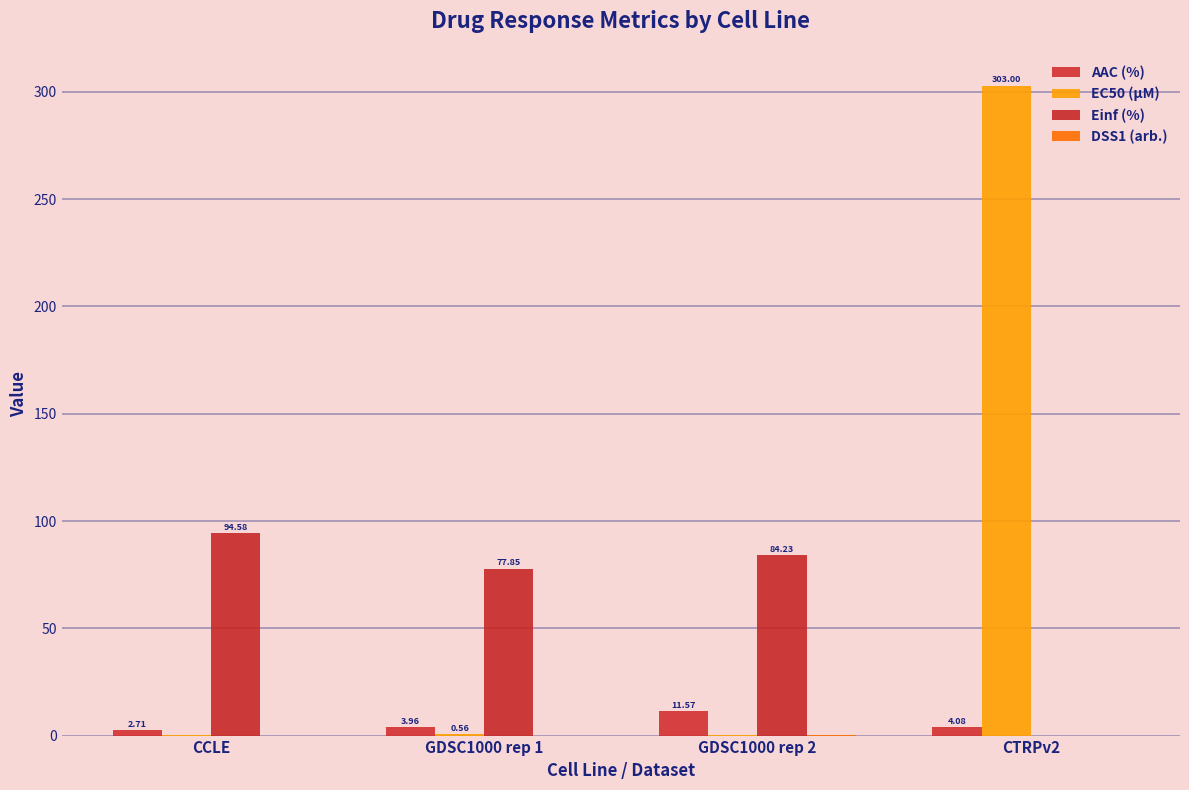

What is the sum of the EC50 (µM) values at GDSC1000 rep 2 and CTRPv2?

303.1